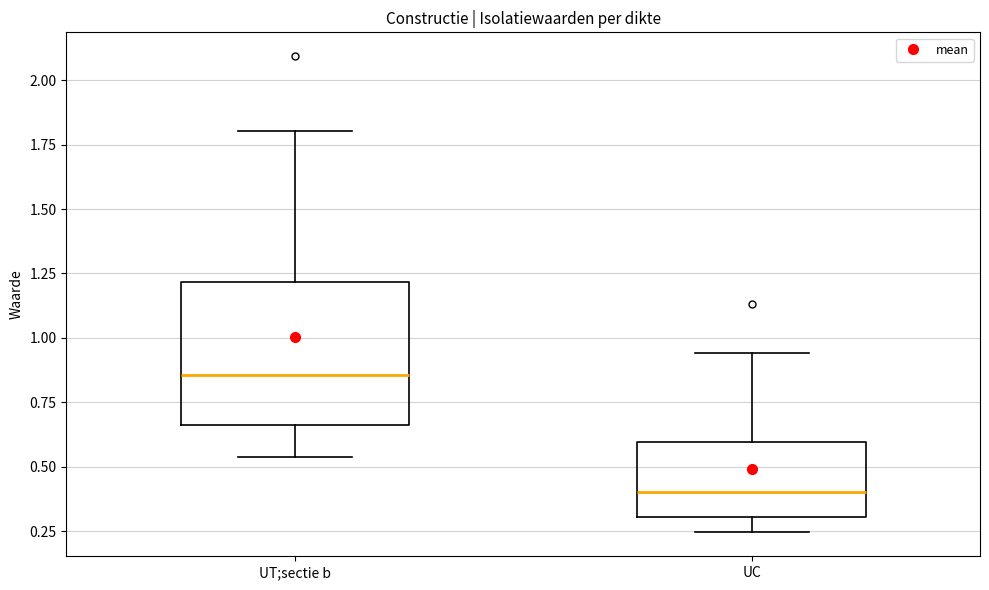

Comparing the boxes themselves (not the whiskers), which one is the tallest?

UT;sectie b